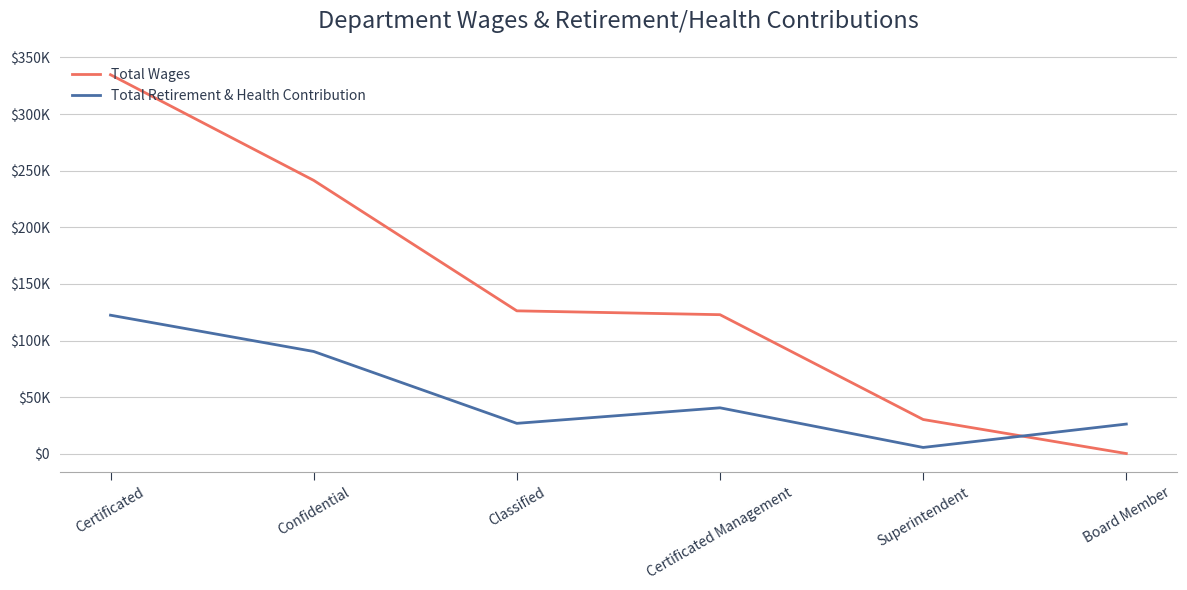

Is this an area chart (filled region under the line)?

No